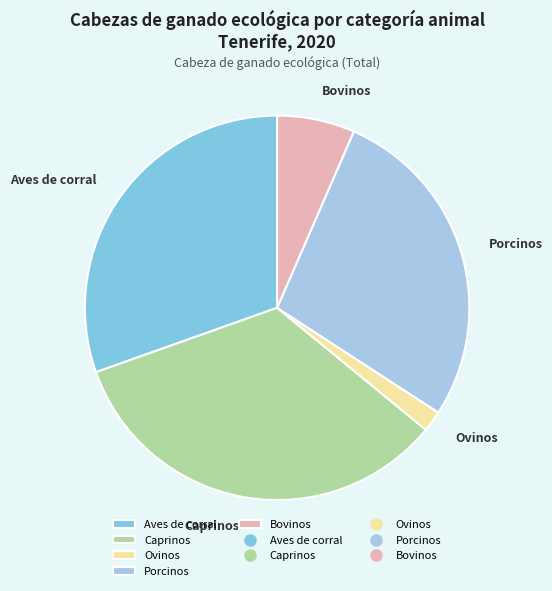

Combined, do Aves de corral and Ovinos account for over 50%?

No